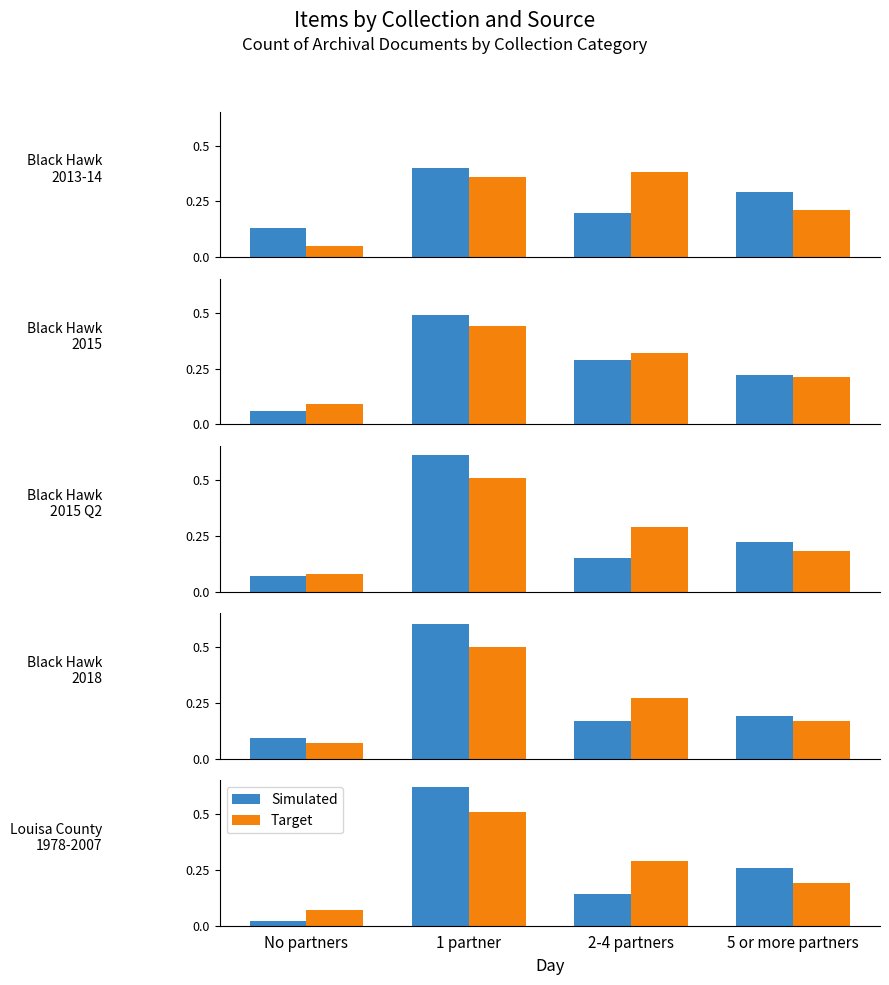

Rank the series by their maximum value, from lowest to highest.

Target, Simulated